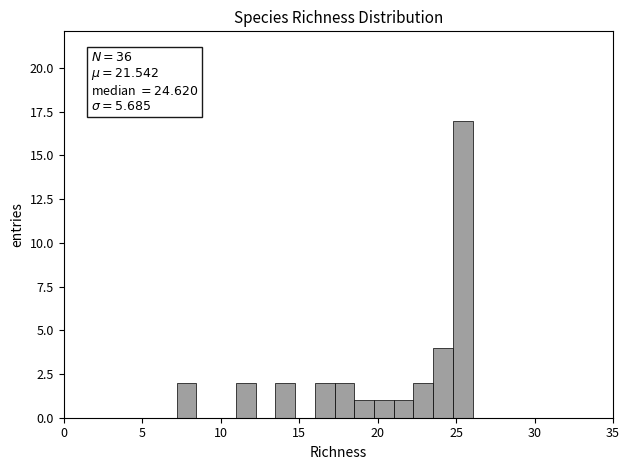

Around what value on the x-axis is the tallest bar? Give the approximate position of its centre, as read against the axis.

25.5